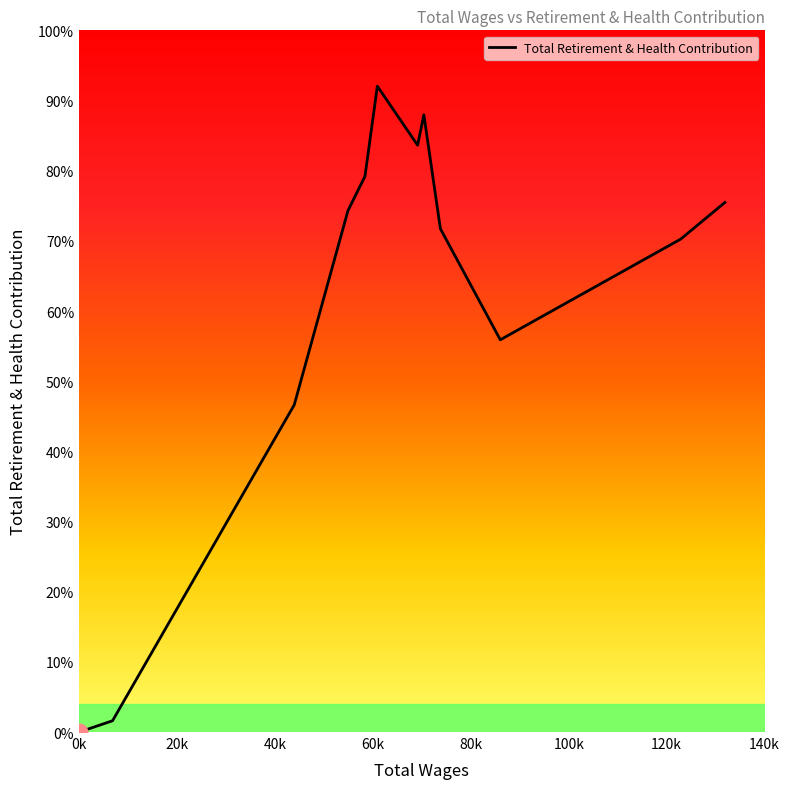

Is this an area chart (filled region under the line)?

Yes